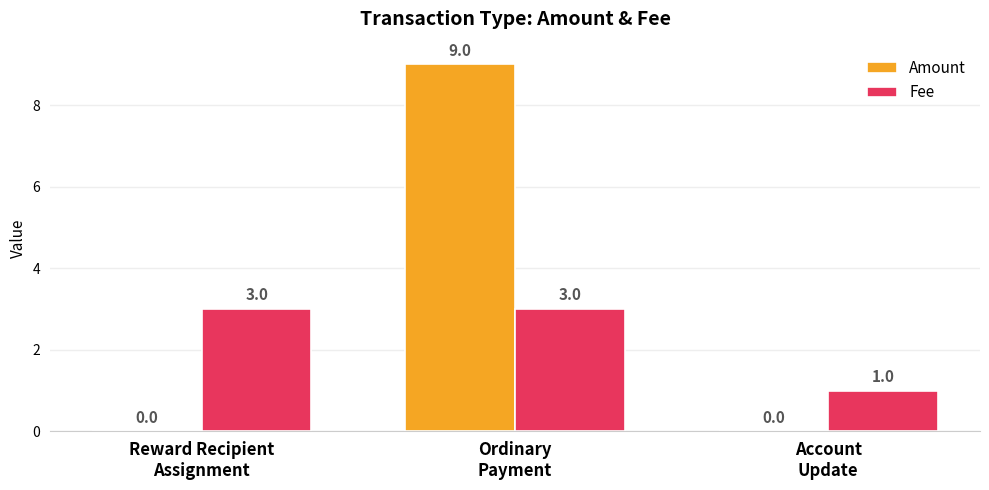

Count the Fee values in the range 1 to 3.

3